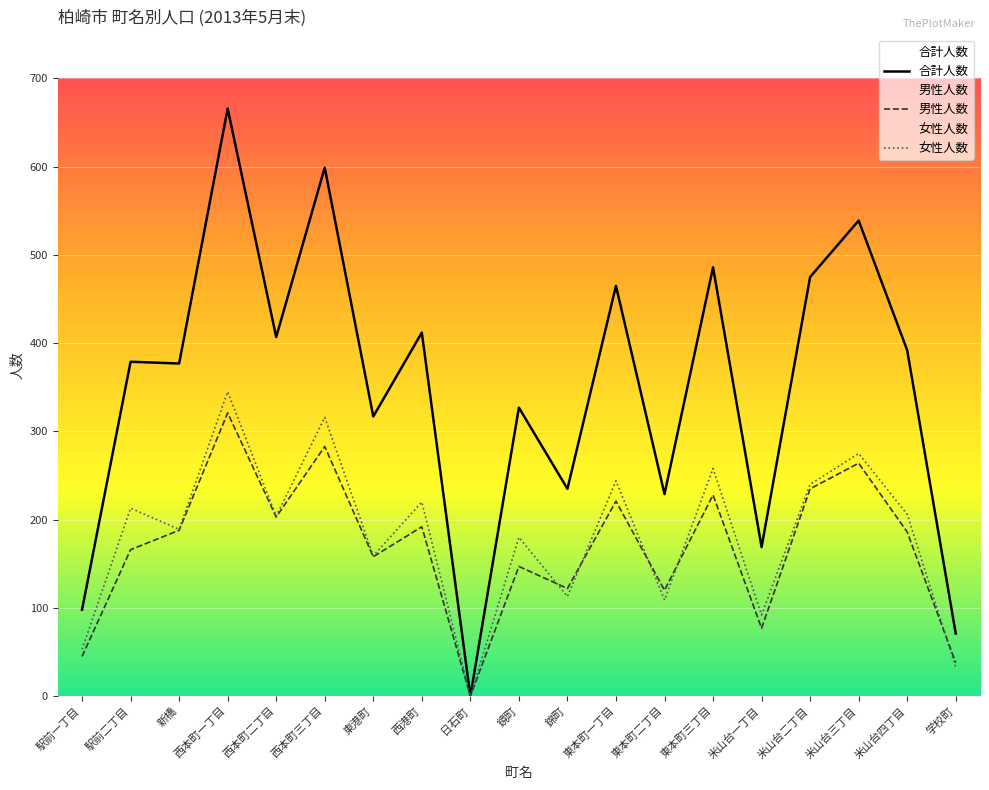

Is it true that 合計人数 equals 1049 at 西本町一丁目?

False